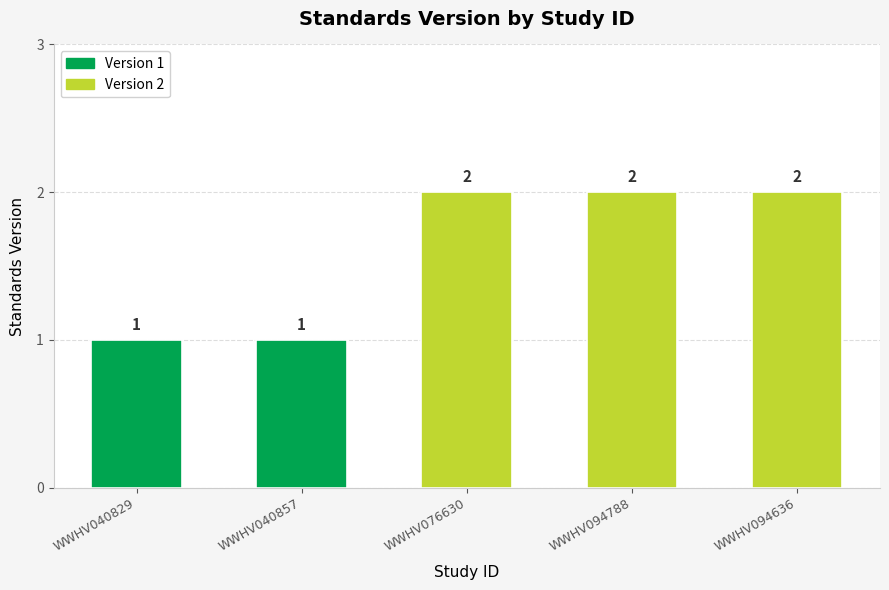

What is the value of the 2nd bar from the left?

1